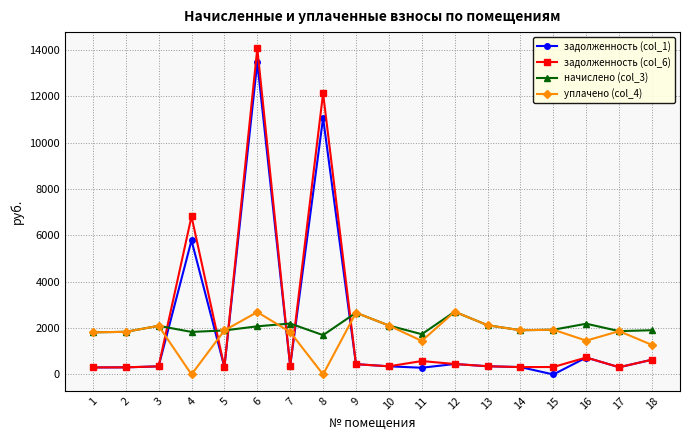

What is the difference between the задолженность (col_6) values at 12 and 17?

139.7